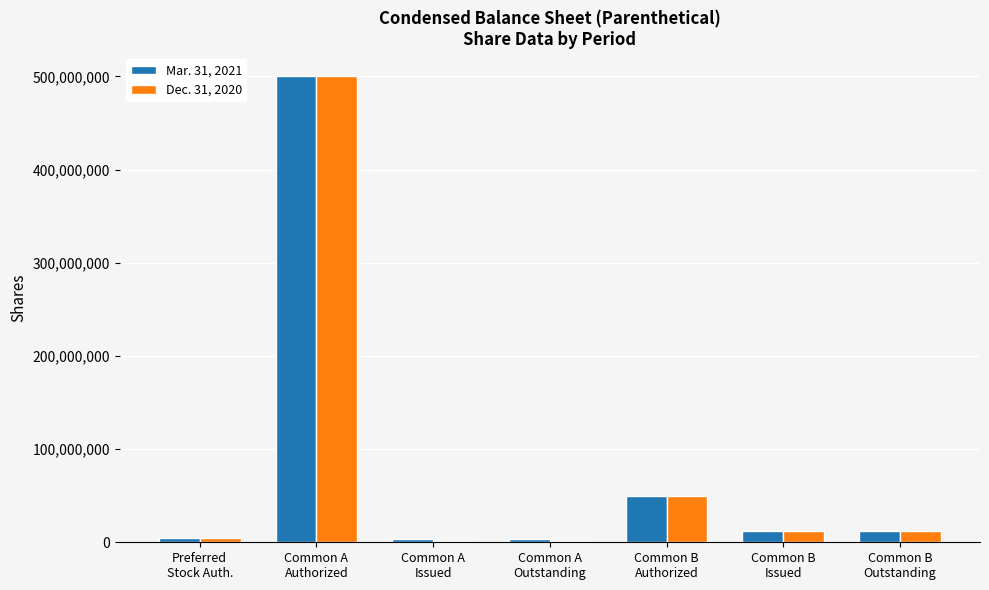

What is the greatest value displayed?

500000000